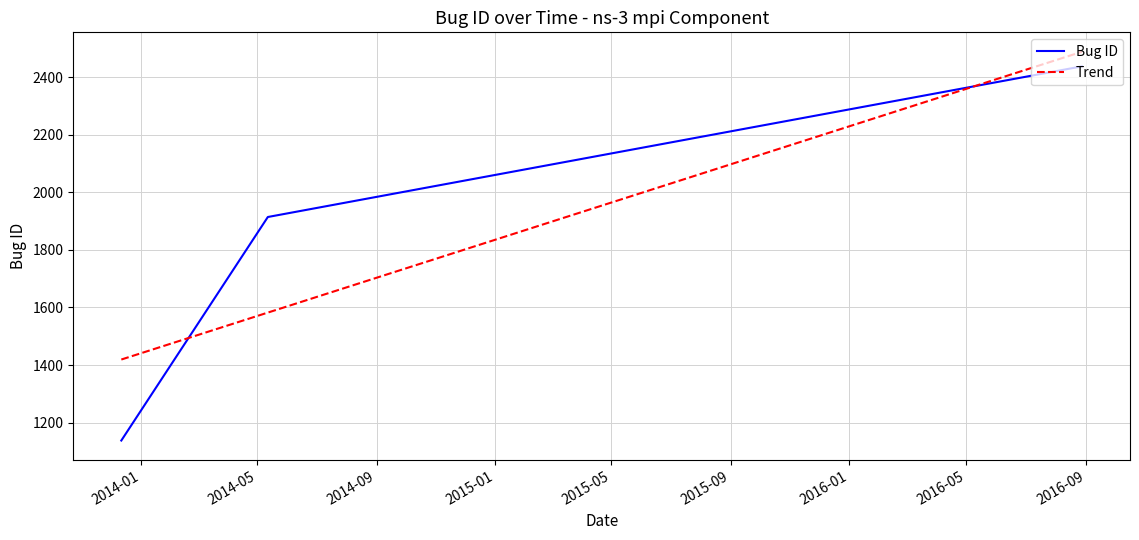

At which category does the chart reach its peak across all series?

2016-08-28